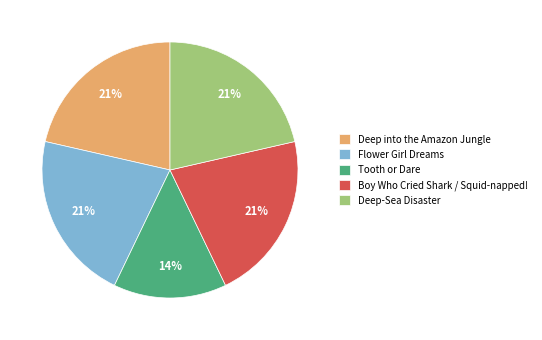

To the nearest percent, what is the average slice percentage?

20%